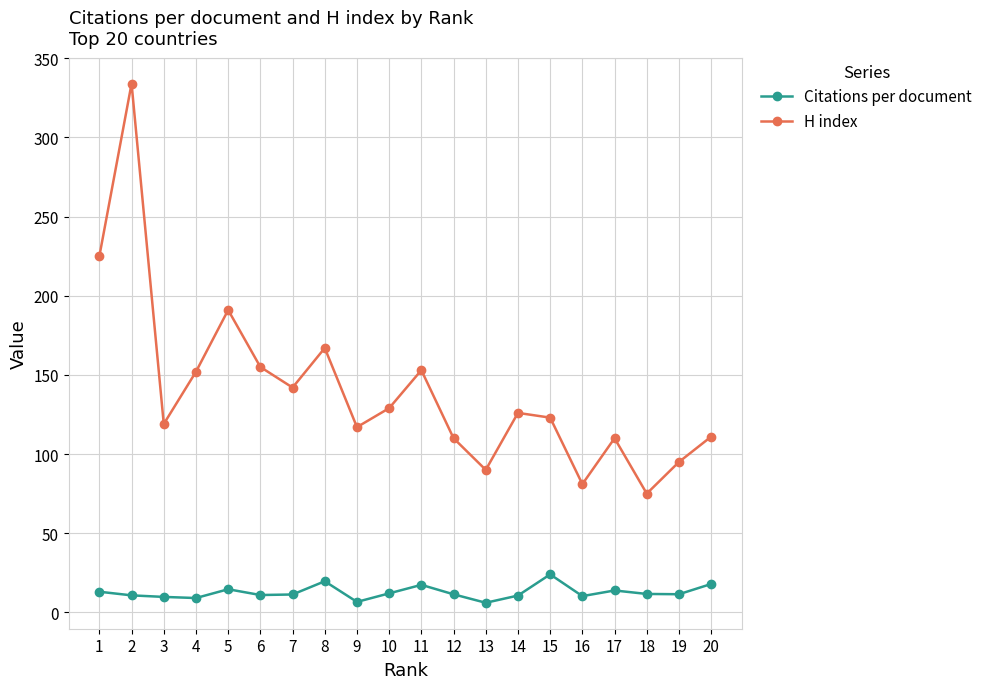

At which category does H index reach its first local valley?

3